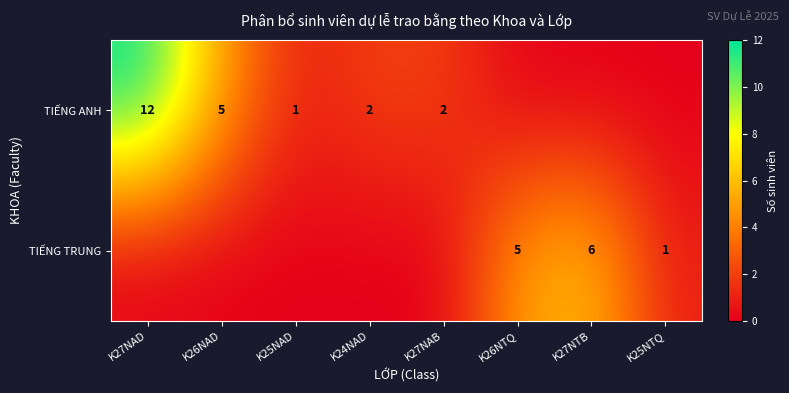

The value of TIẾNG TRUNG at K26NTQ is 7. True or false?

False